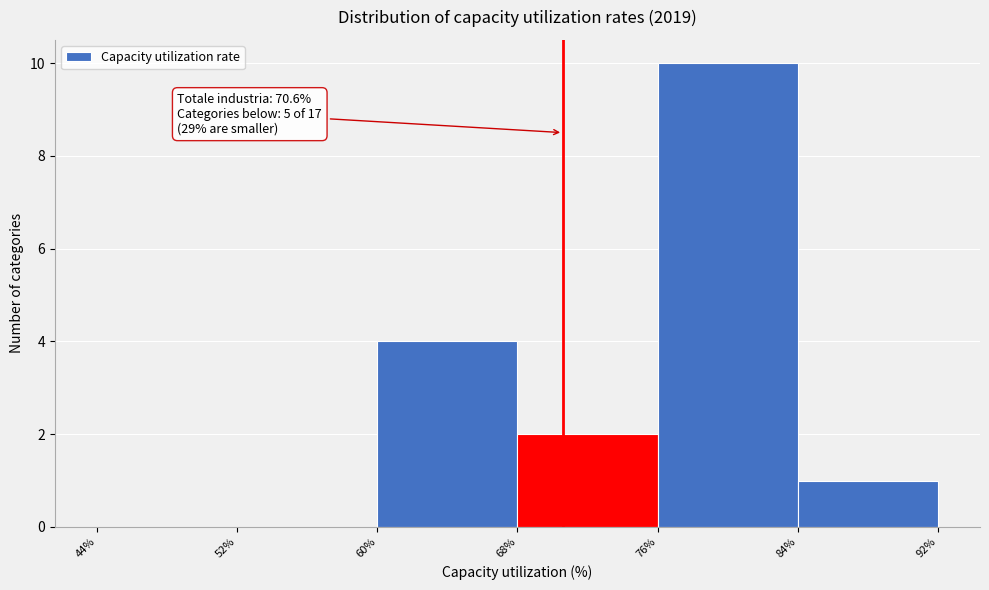

Which range on the x-axis has the tallest bar?

76% to 84%